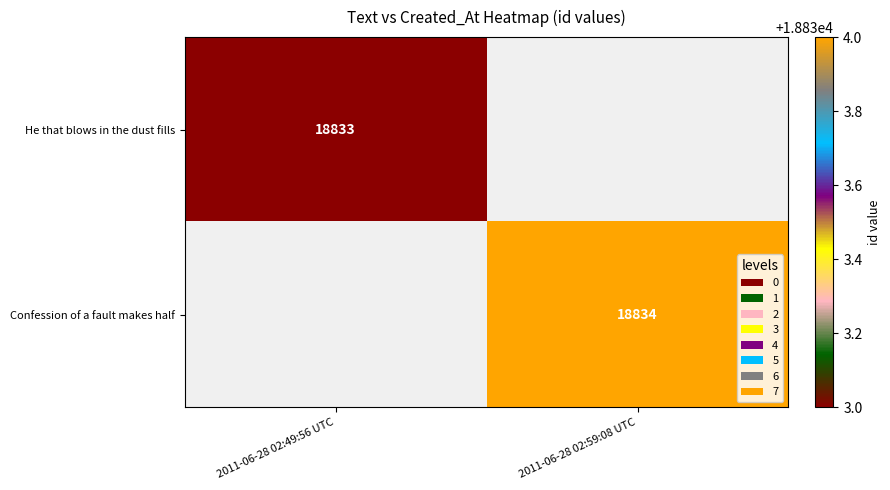

True or false: Confession of a fault makes half has a value of 18834 at 2011-06-28 02:59:08 UTC.

True